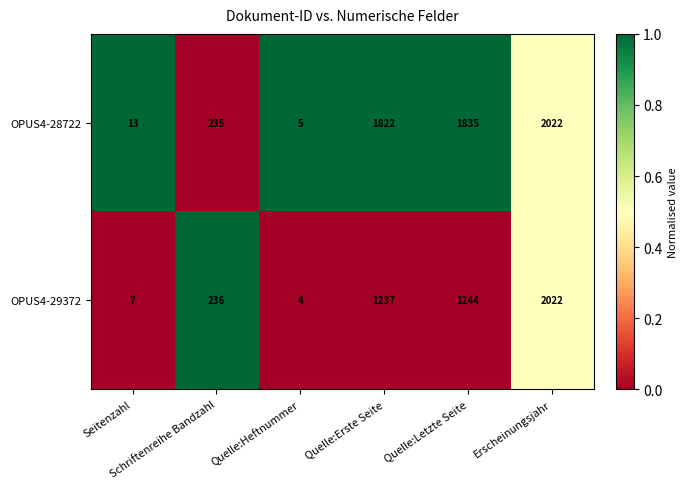

What is the minimum value shown in the chart?

4